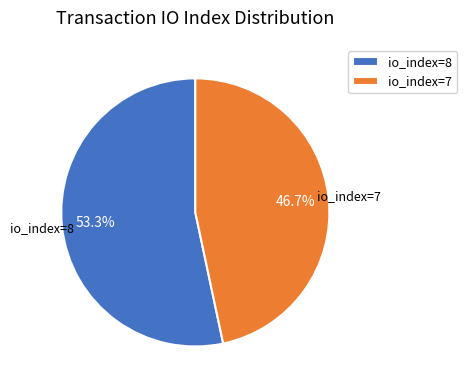

How many slices are in this pie chart?

2